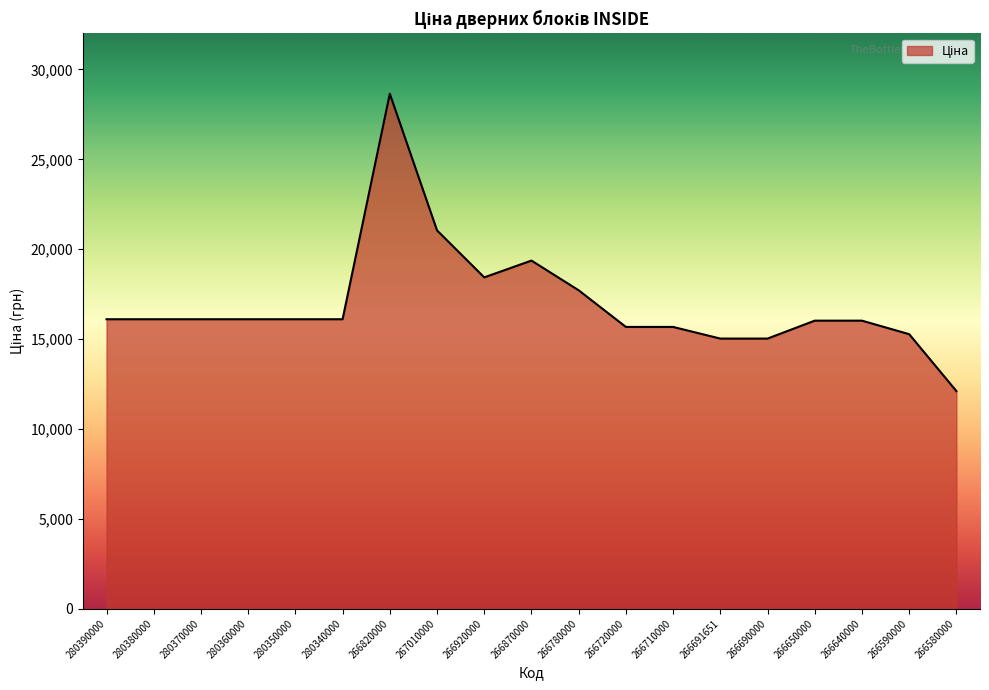

True or false: the data shows 15676.2 at 266710000.

True